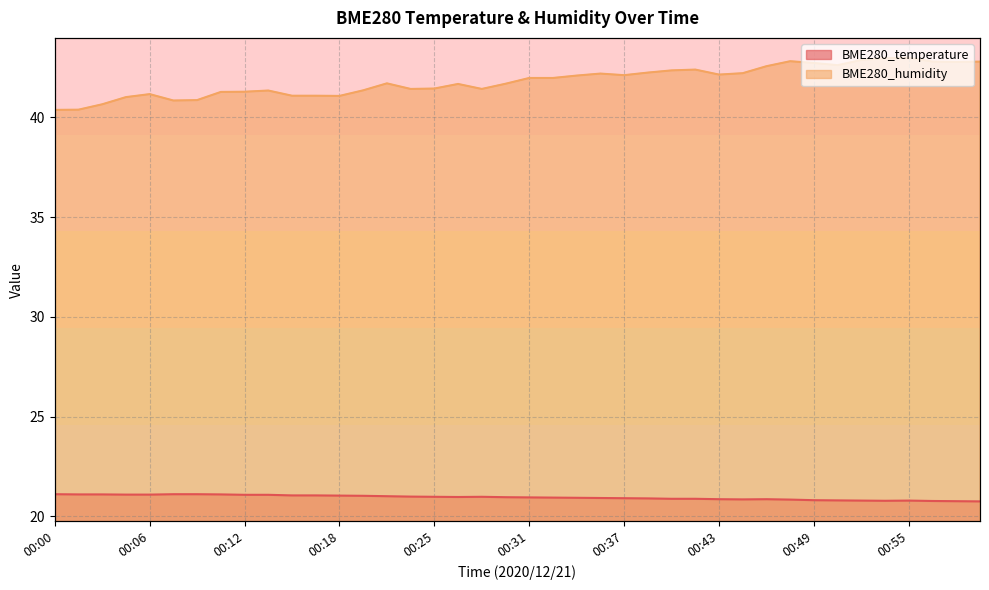

Is it true that BME280_humidity equals 43.0 at 00:54?

True